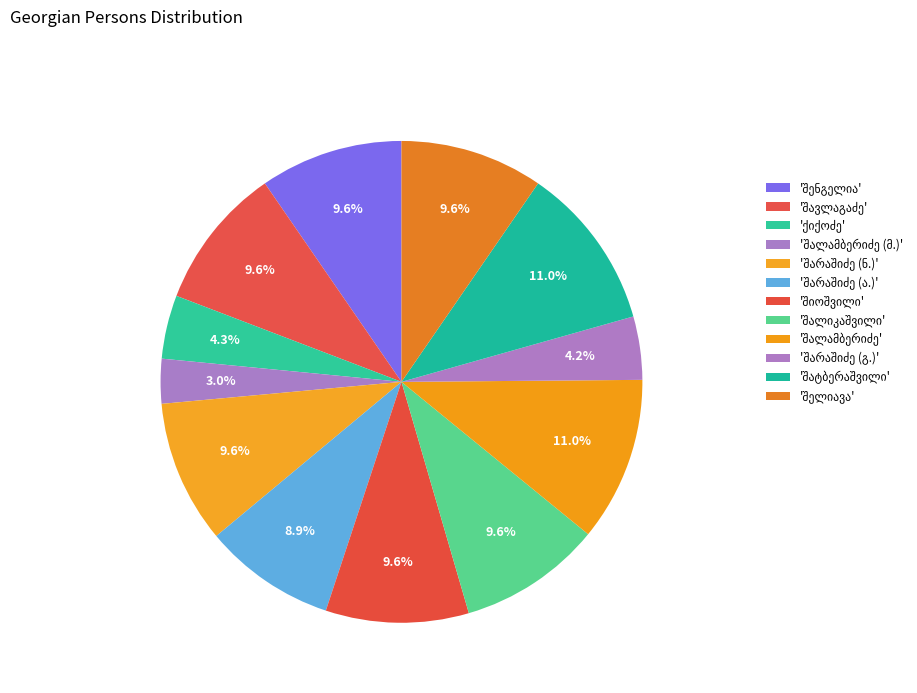

To the nearest percent, what is the combined percentage of გიორგი ალექსანდრეს ძე შატბერაშვილი and ნინო ათანასეს ასული ქიქოძე?

15%